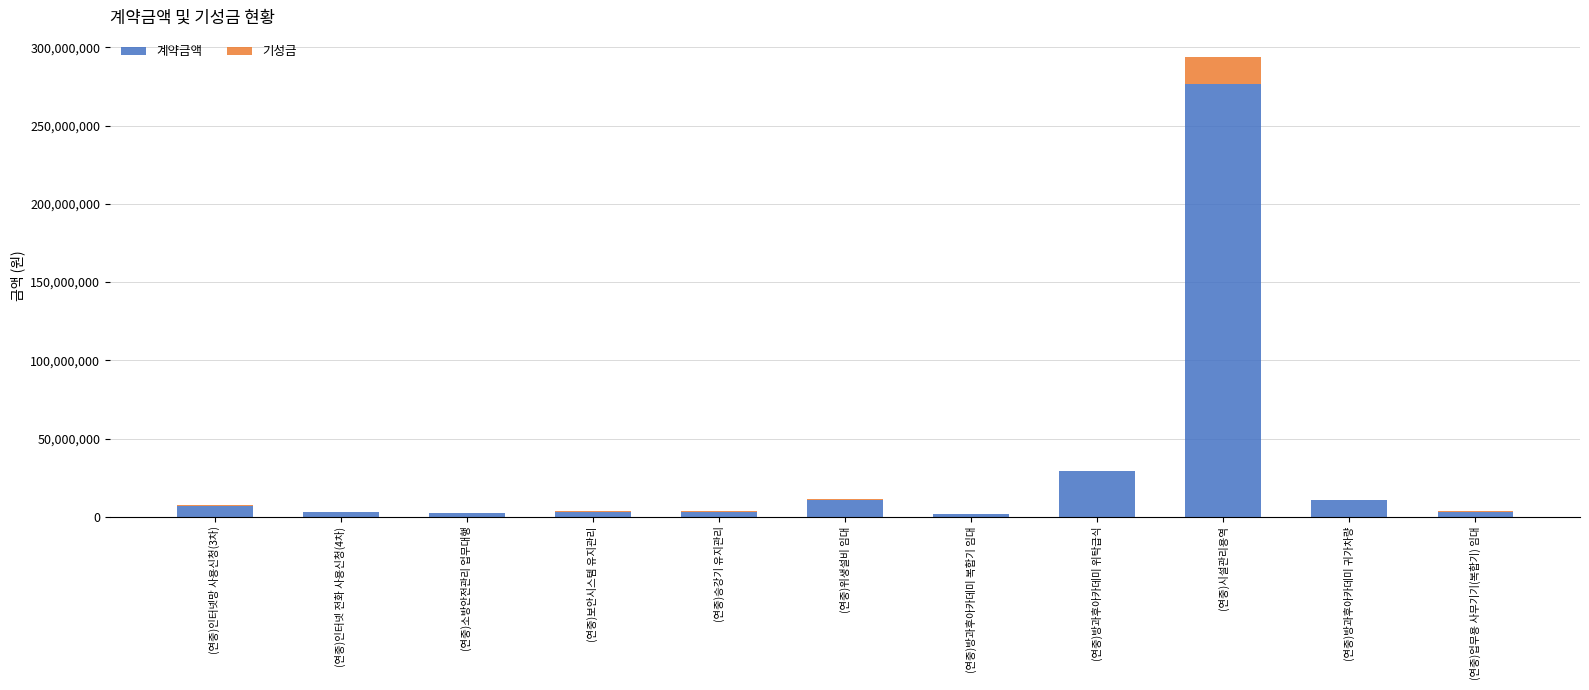

Where is 계약금액 nearest to the value 139092875?

(연중)방과후아카데미 위탁급식